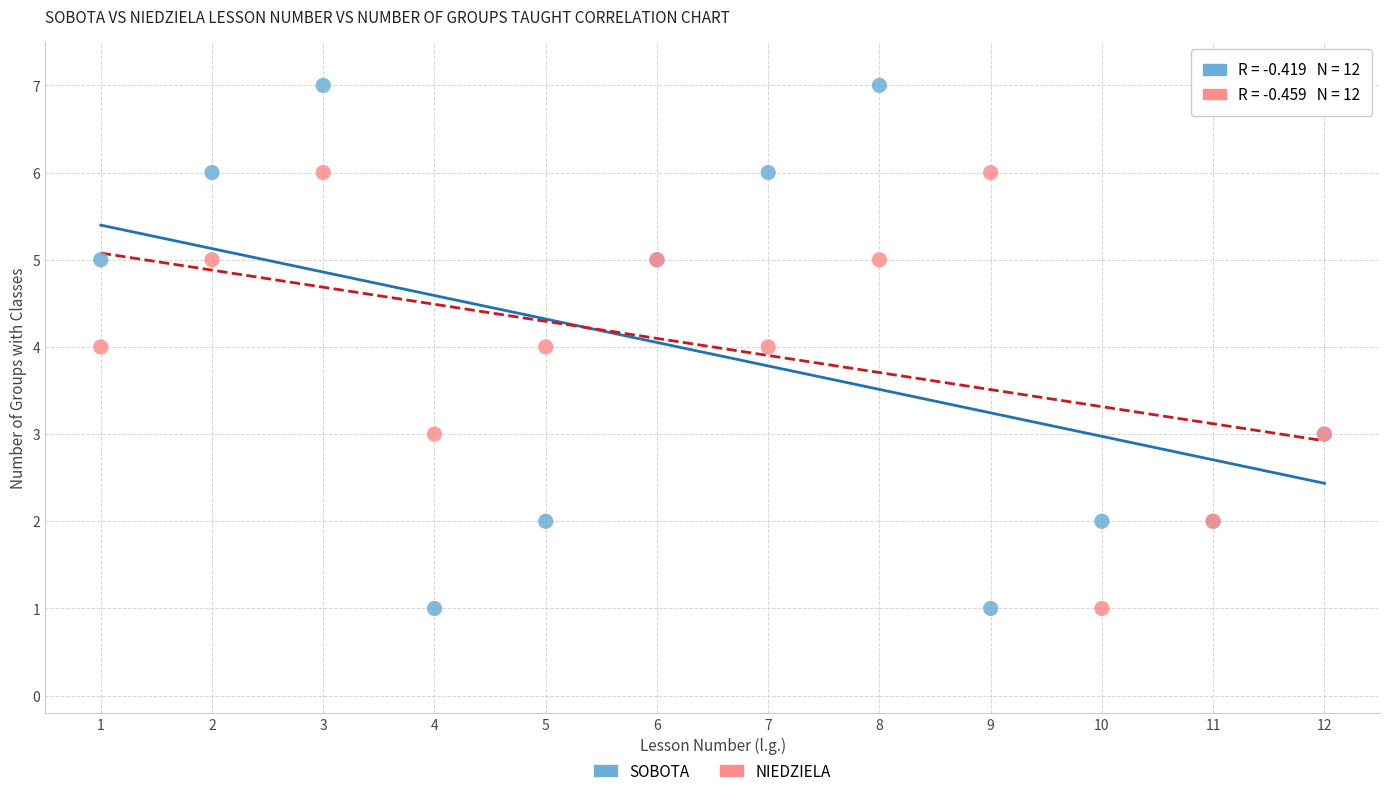

Which series has the widest spread of Y values?

SOBOTA